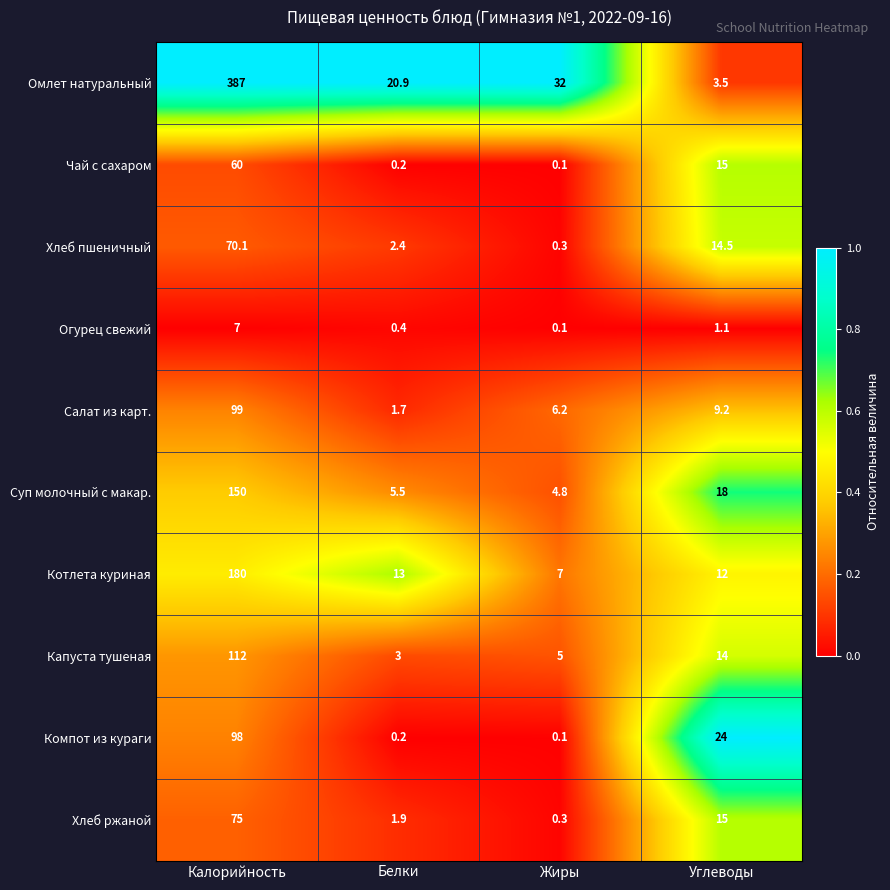

Which series has the largest range (max minus min)?

Омлет натуральный